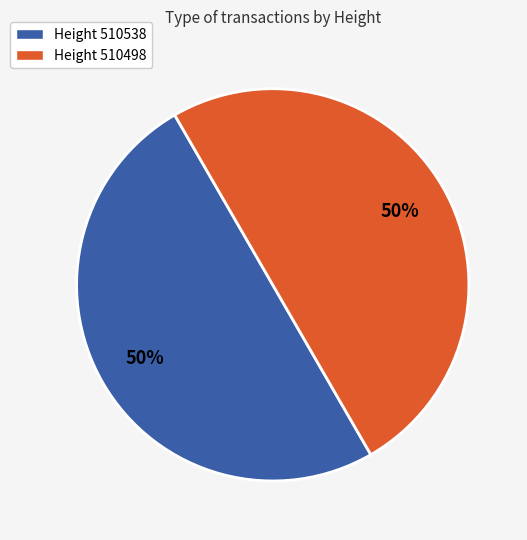

To the nearest percent, what is the average slice percentage?

50%